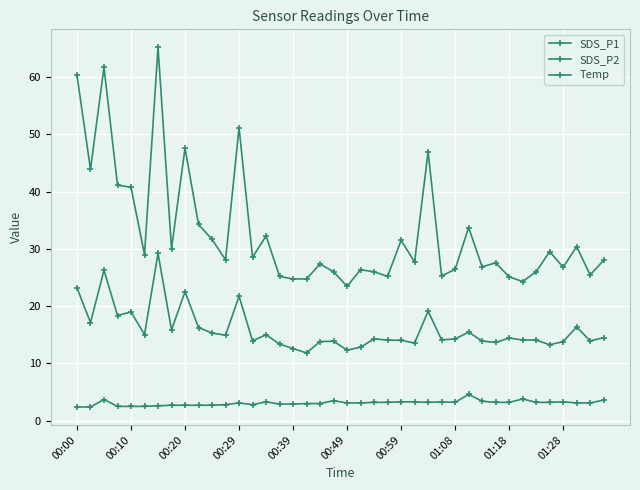

True or false: SDS_P1 and SDS_P2 intersect in this chart.

False